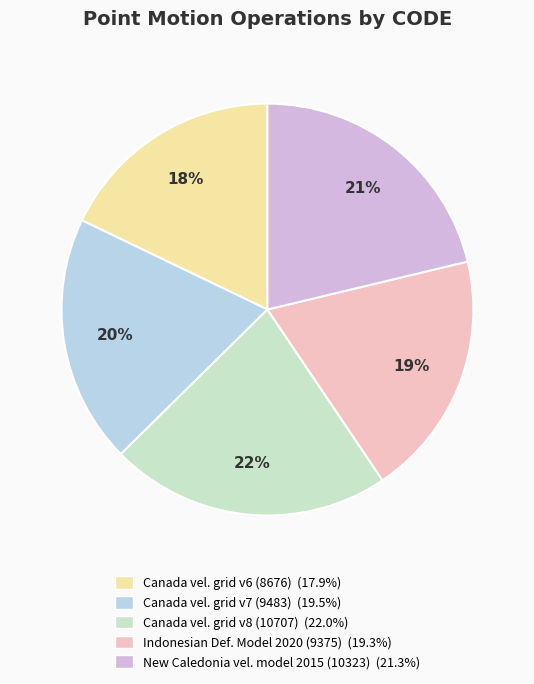

Is there a majority slice in this chart?

No